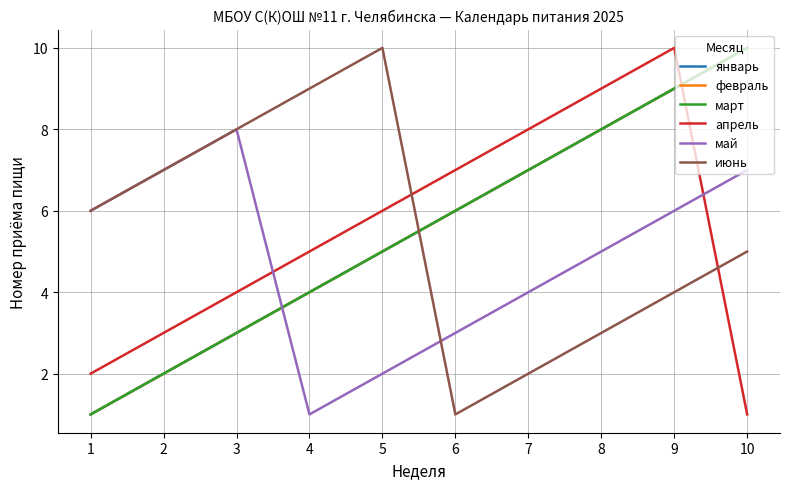

How many январь values are between 3 and 8?

6